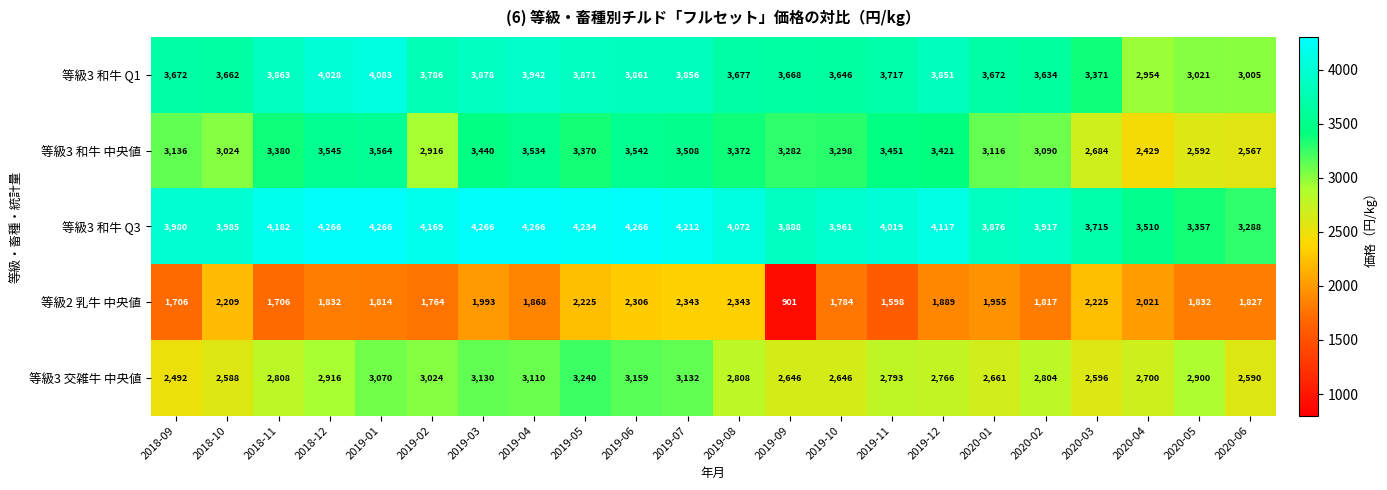

At 2018-12, list the series in order from largest to smallest.

等級3 和牛 Q3, 等級3 和牛 Q1, 等級3 和牛 中央値, 等級3 交雑牛 中央値, 等級2 乳牛 中央値